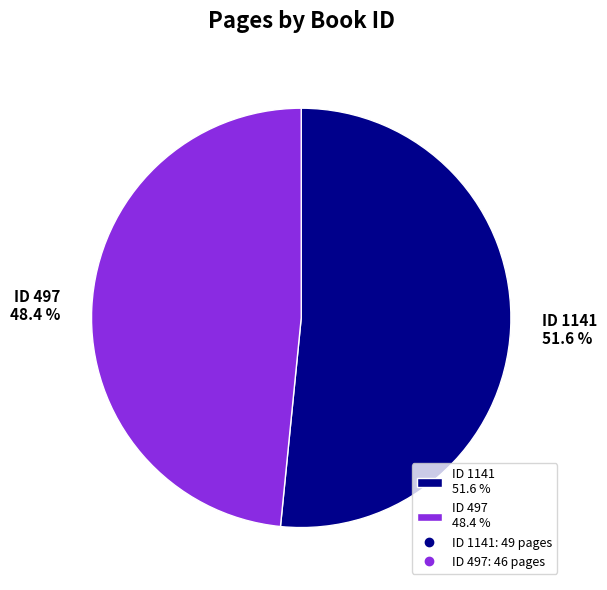

Which slice is the largest?

ID 1141 51.6 %